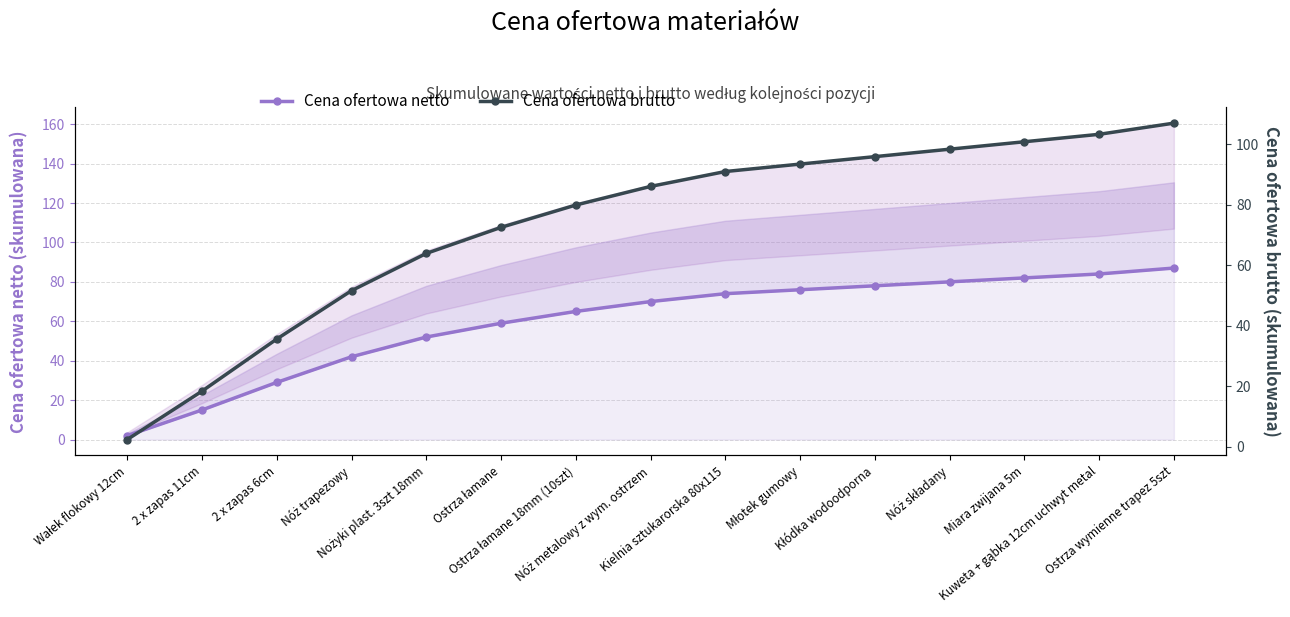

True or false: Cena ofertowa netto and Cena ofertowa brutto intersect in this chart.

False